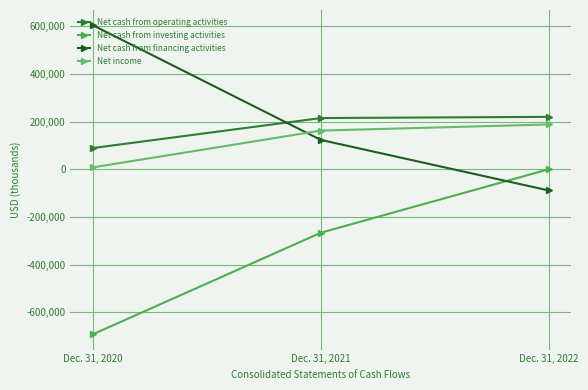

Which series has the widest spread of values?

Net cash from financing activities